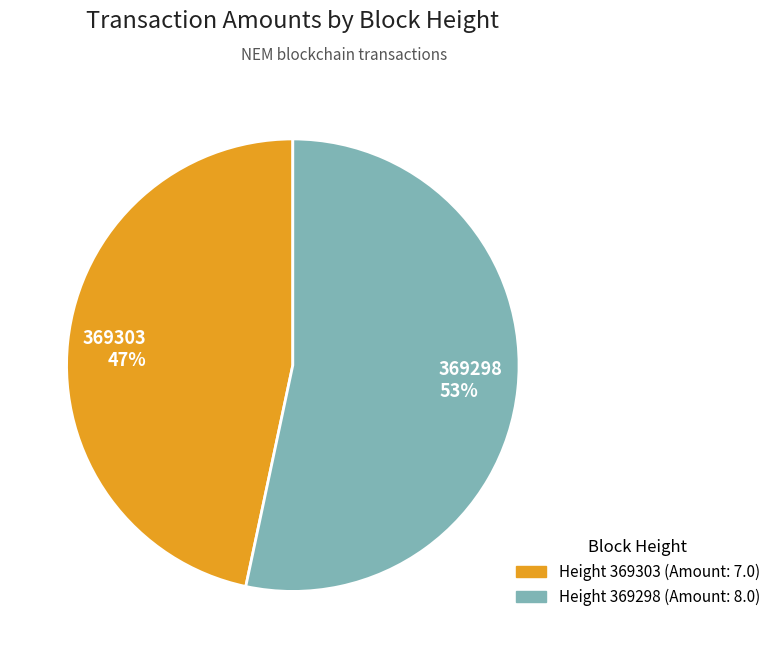

Which slice is the smallest?

369303